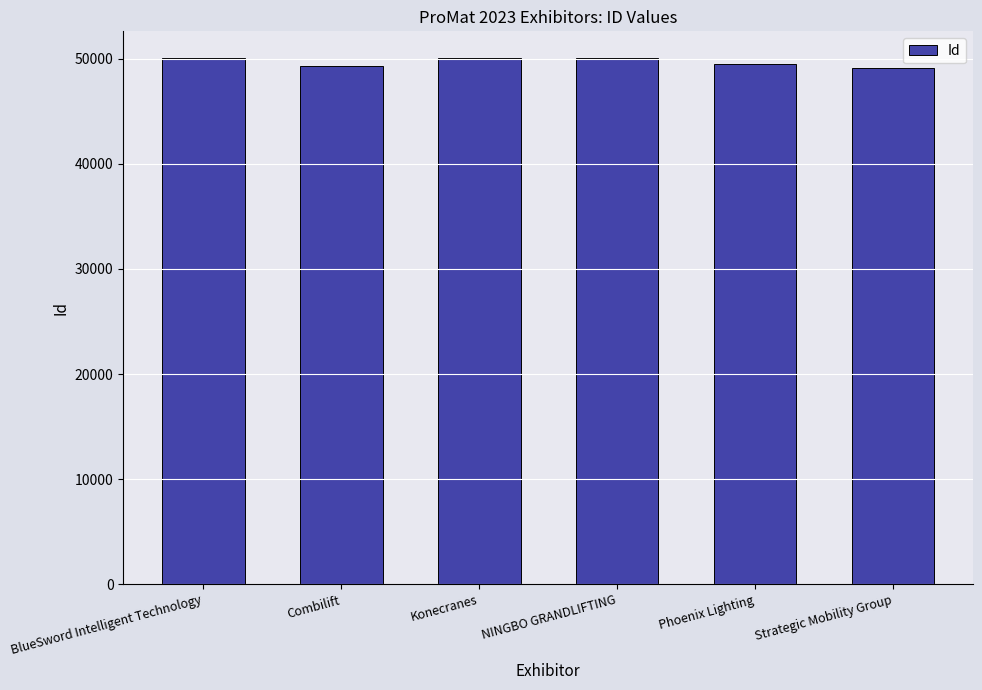

Approximately how many times larger is the value at Strategic Mobility Group compared to Phoenix Lighting?

1.0